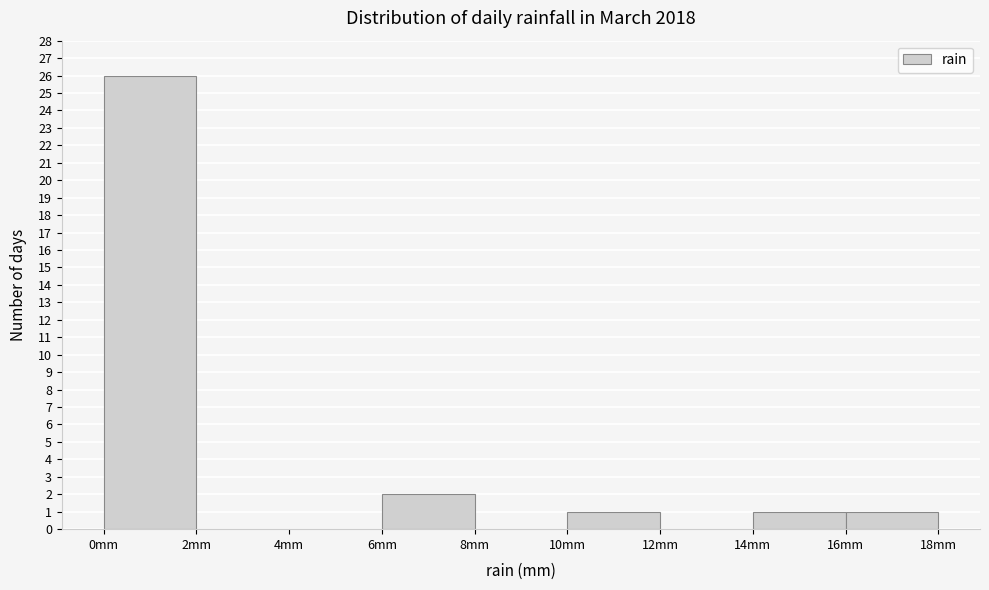

How tall is the bar that spans 6 to 8 on the x-axis? The values are not printed on the chart, so give them approximately, as read against the axis.

2